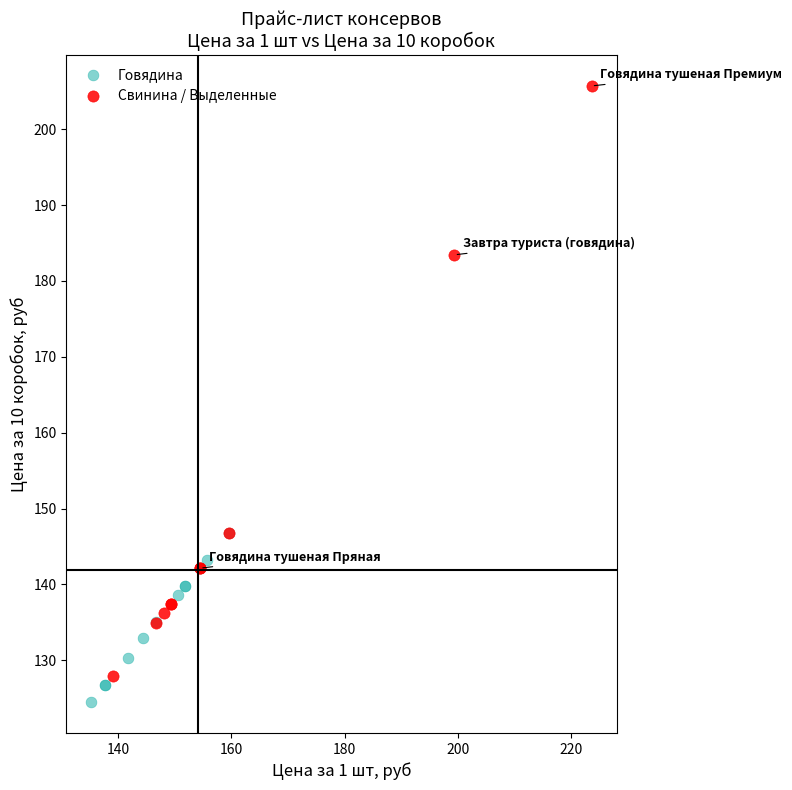

Which series contains the highest Y value?

Свинина / Выделенные